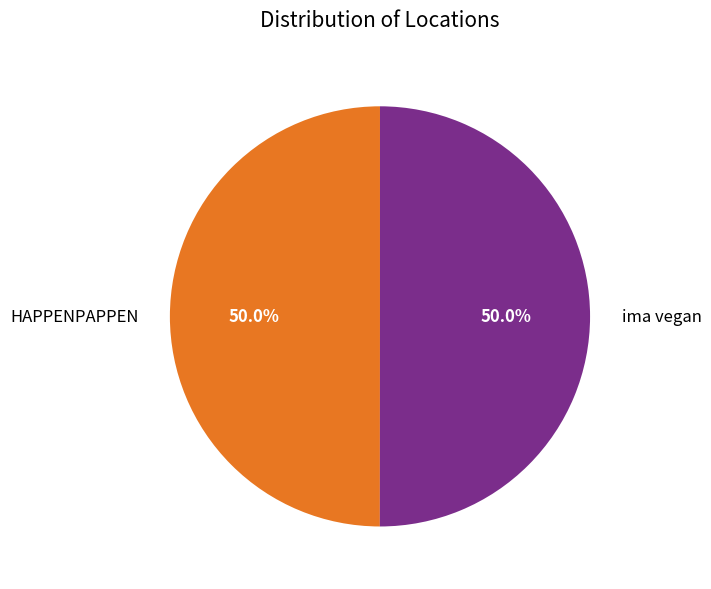

Combined, what portion of the pie is HAPPENPAPPEN and ima vegan?

100.0%